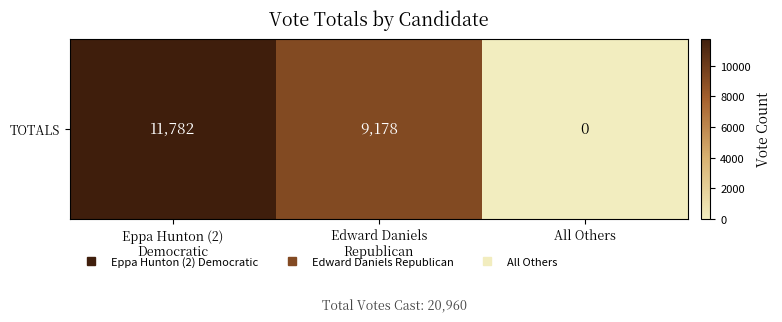

Reading left to right, list all the values displayed in this chart.

Eppa Hunton (2)
Democratic=11782	Edward Daniels
Republican=9178	All Others=0